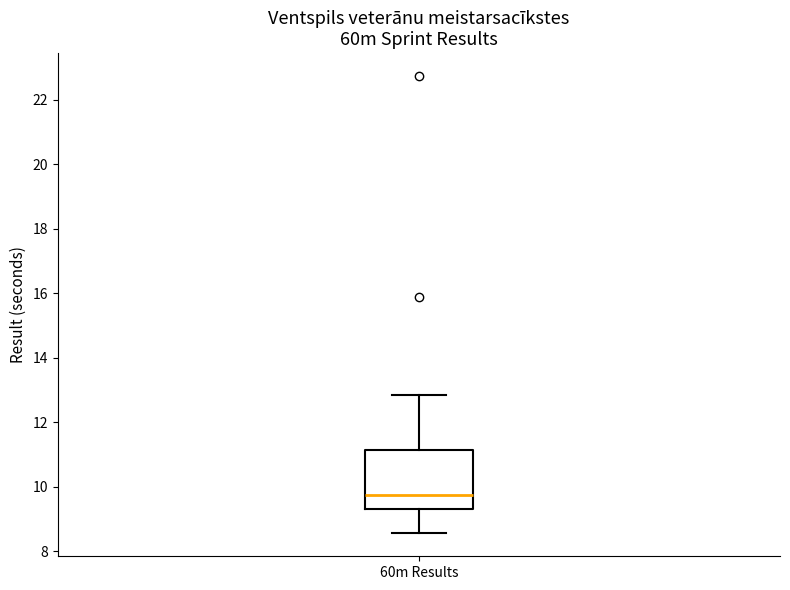

Where does the median line of the box for 60m Results sit on the y-axis? The values are not printed on the chart, so give them approximately, as read against the axis.

9.8